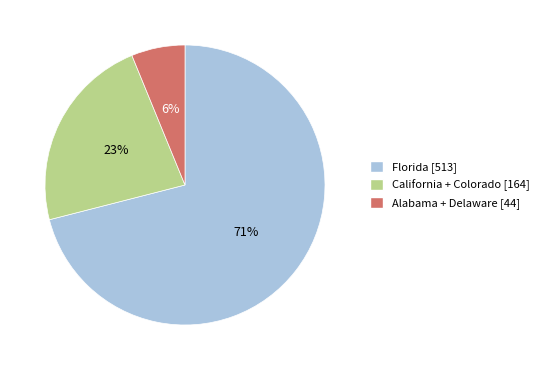

To the nearest percent, what is the difference between the largest and smallest slice percentages?

65%